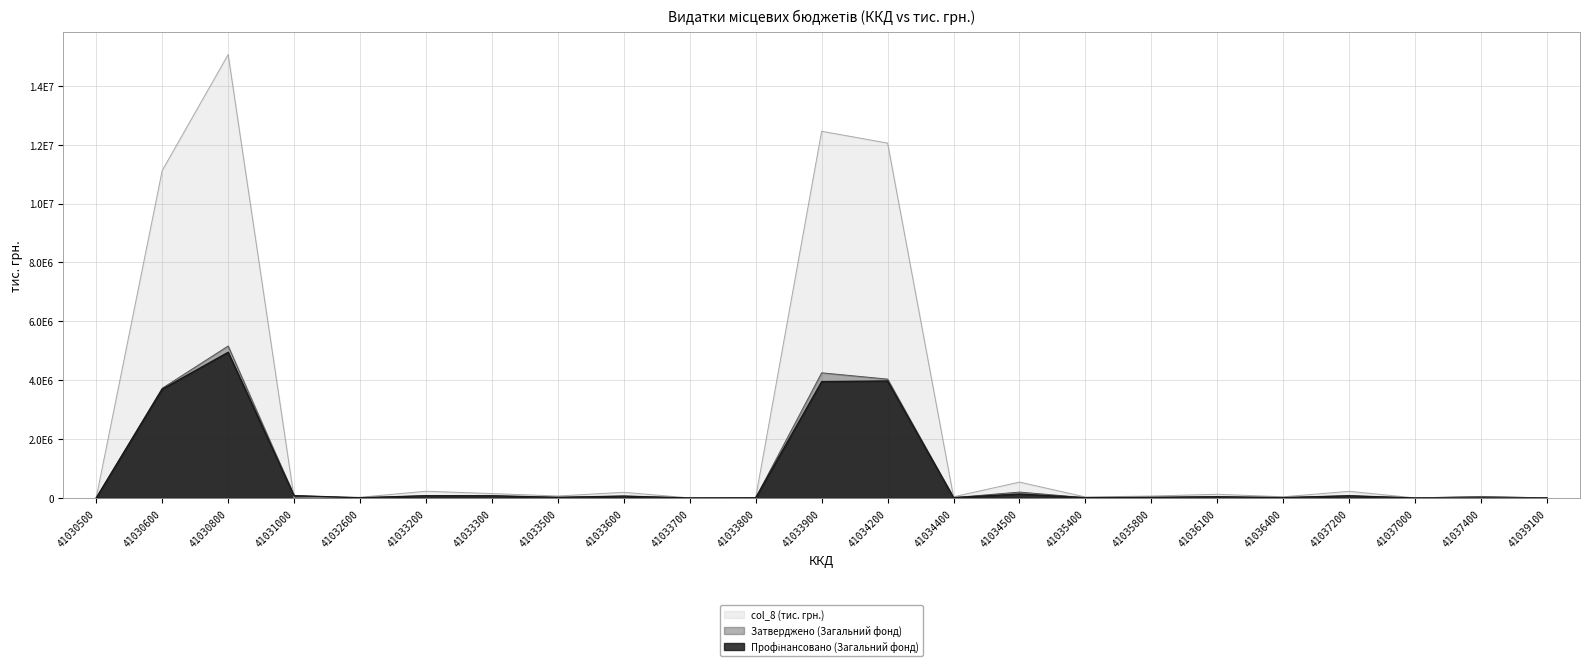

What is the label of the 13th point from the left?

41034200